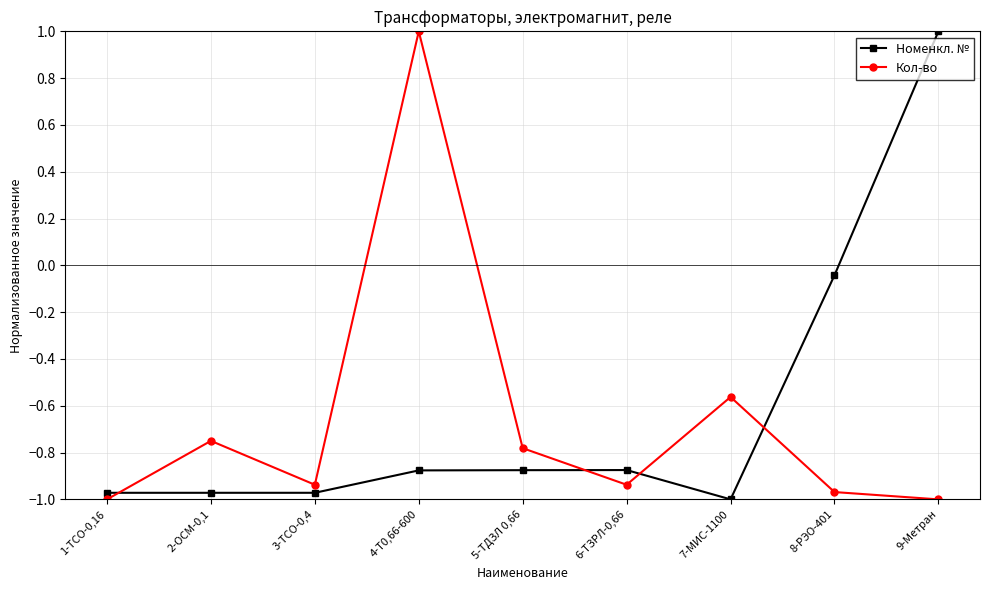

After their last crossing, which series has the higher values: Номенкл. № or Кол-во?

Номенкл. №